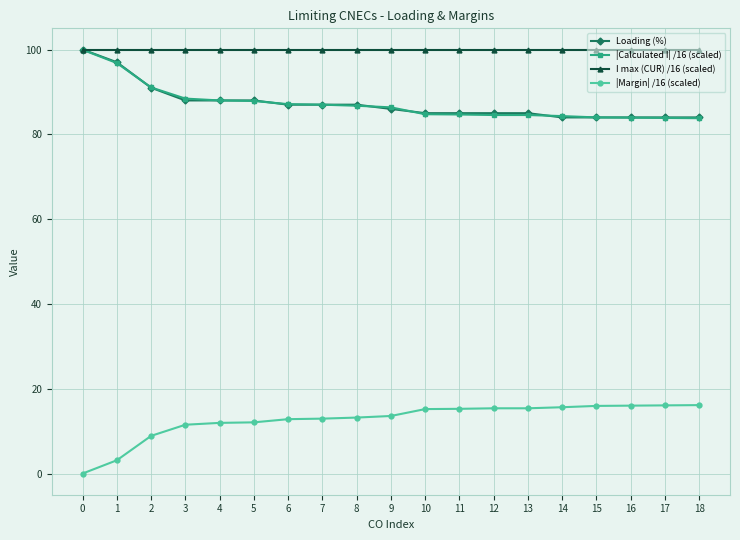

What is the average value of the |Margin| /16 (scaled) series?

12.7